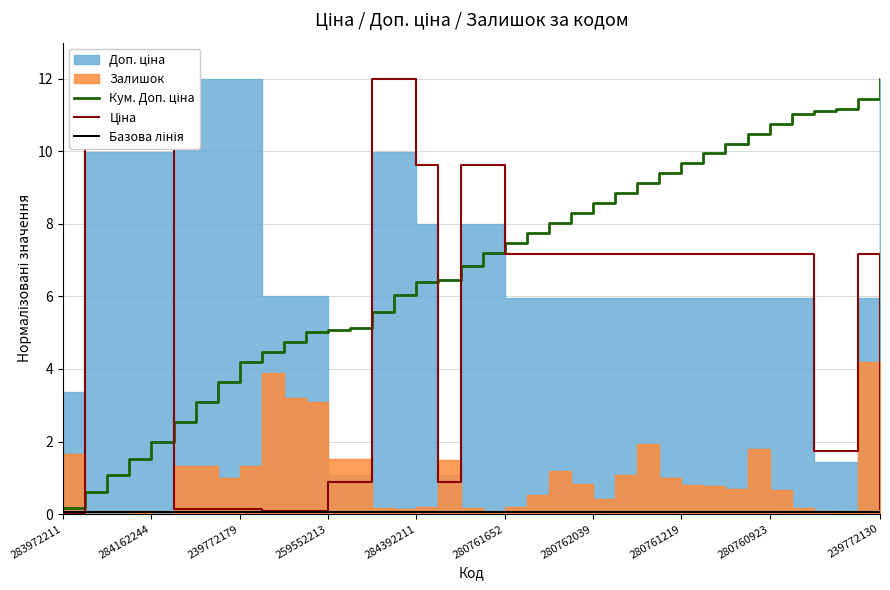

True or false: Базова лінія has a value of 0.1 at 11.

False